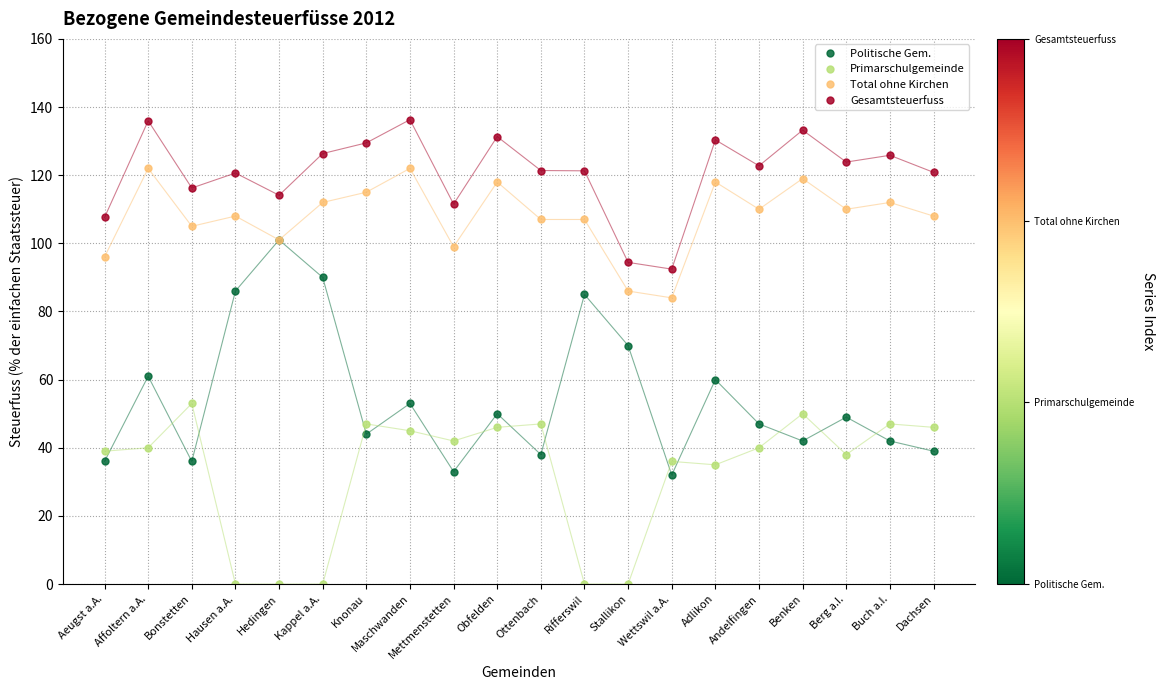

What is the label of the 1st point from the left?

Aeugst a.A.